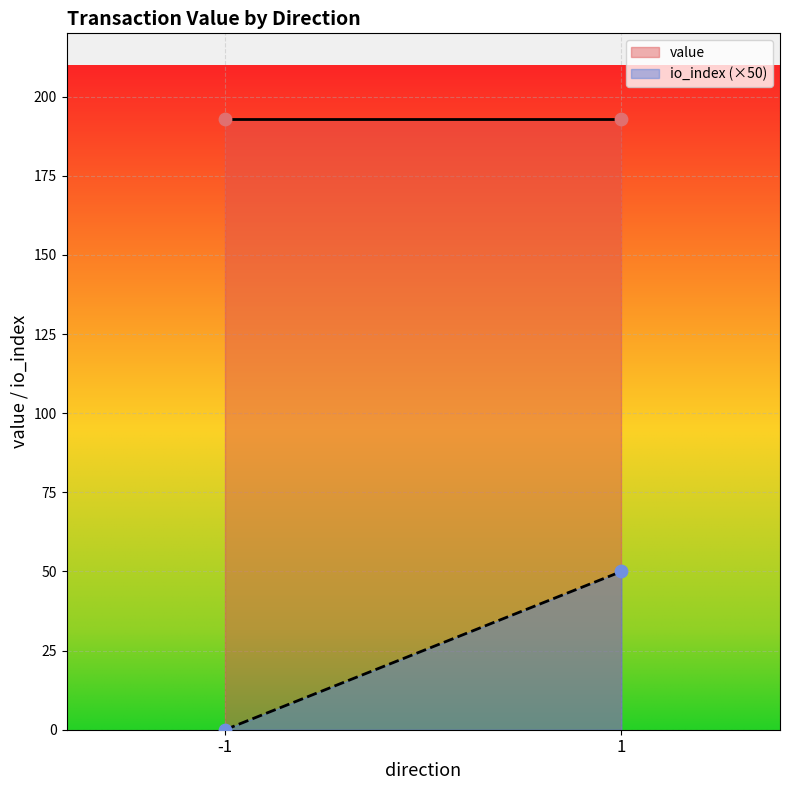

Which series contains the highest Y value?

value